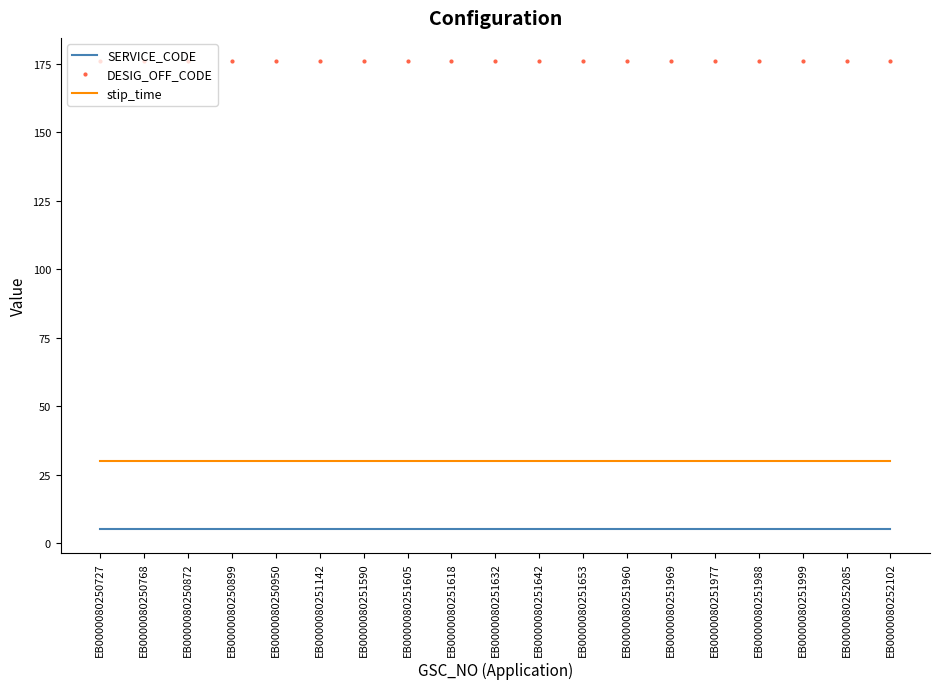

What are all the series names shown in the legend?

SERVICE_CODE, DESIG_OFF_CODE, stip_time